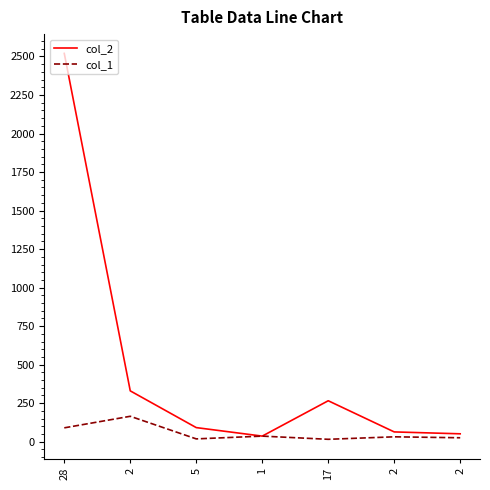

How many categories are shown in the chart?

7